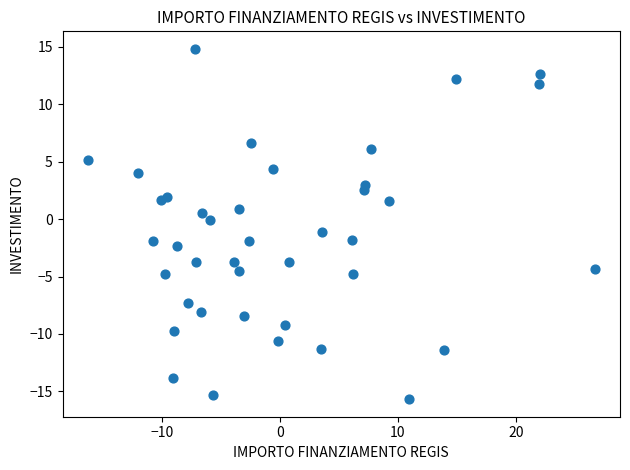

What is the range of X values (max minus min)?

43.0